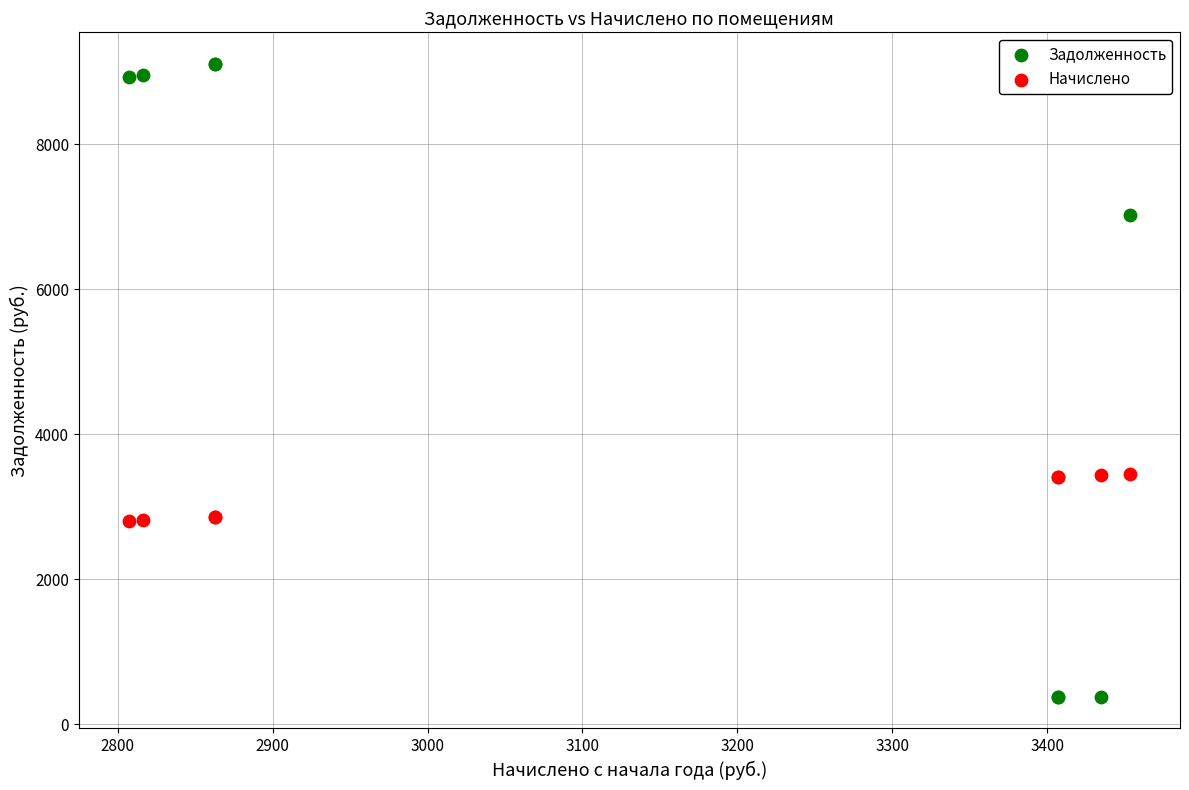

What are all the series names shown in the legend?

Задолженность, Начислено